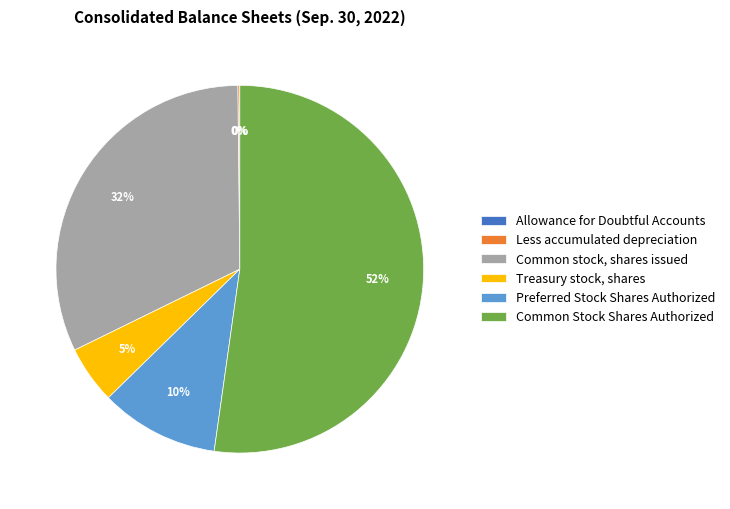

True or false: Treasury stock, shares accounts for 5% of the total.

True